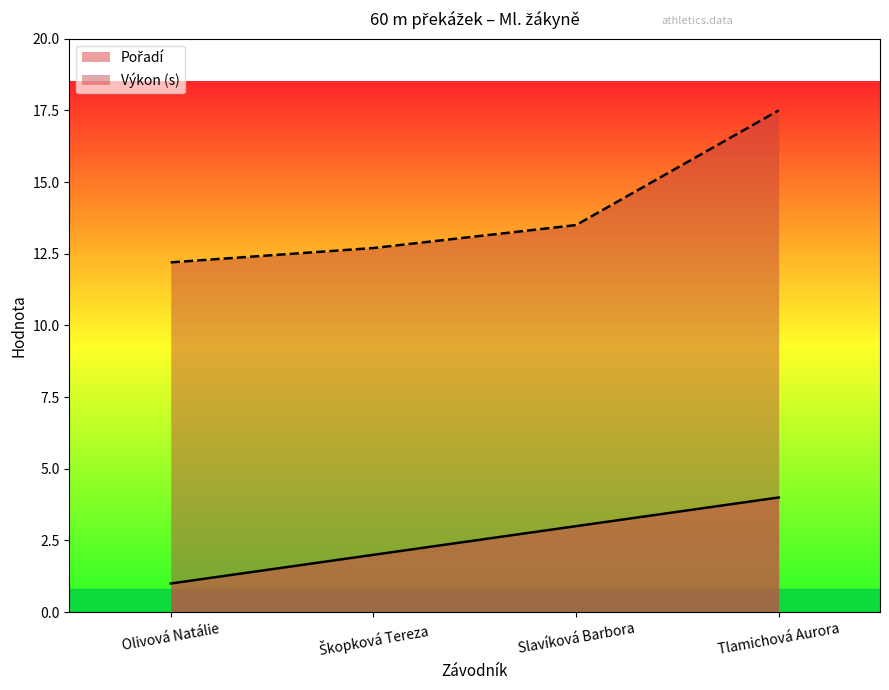

Is the value of Pořadí at Škopková Tereza greater than the value of Výkon at Tlamichová Aurora?

No